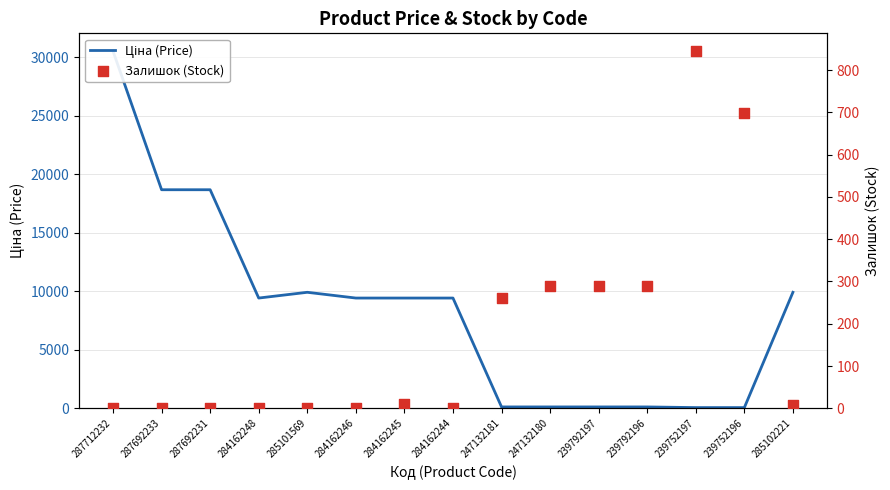

What are all the series names shown in the legend?

Ціна (Price), Залишок (Stock)